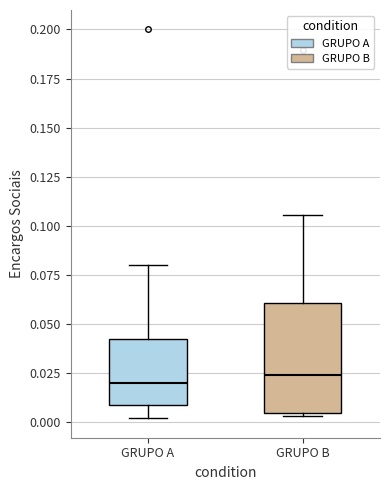

Where does the median line of the box for GRUPO A sit on the y-axis? The values are not printed on the chart, so give them approximately, as read against the axis.

0.020